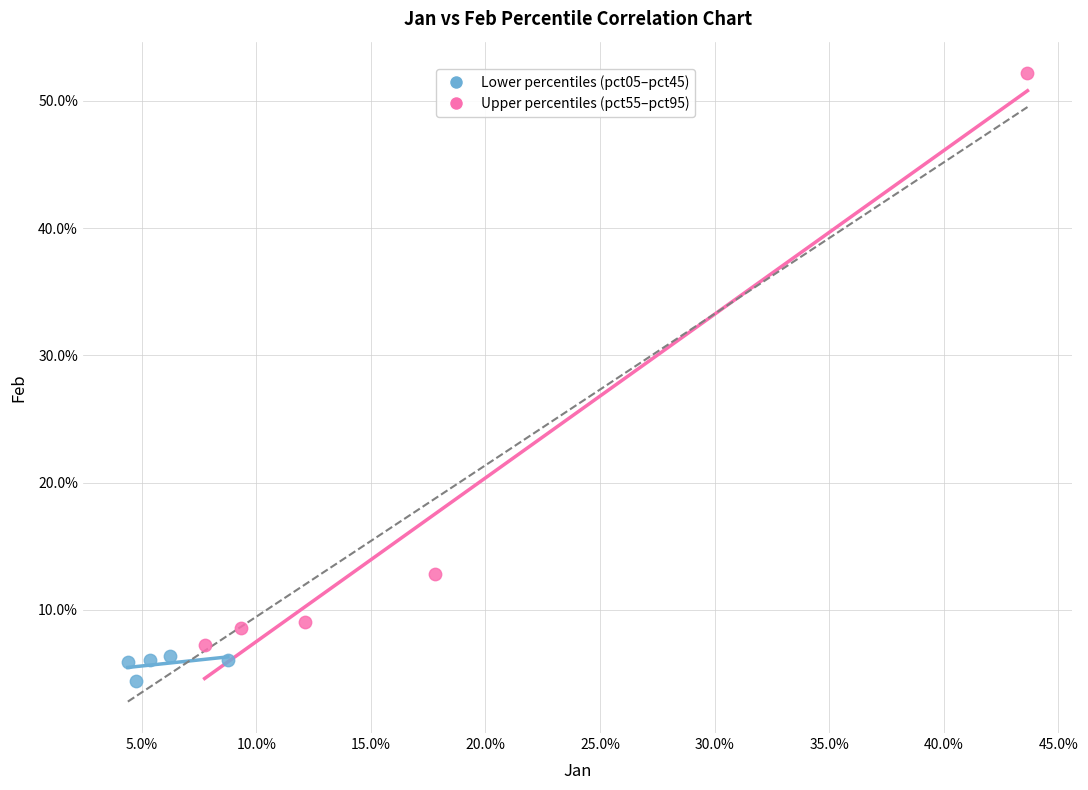

What are all the series names shown in the legend?

Lower percentiles (pct05–pct45), Upper percentiles (pct55–pct95)